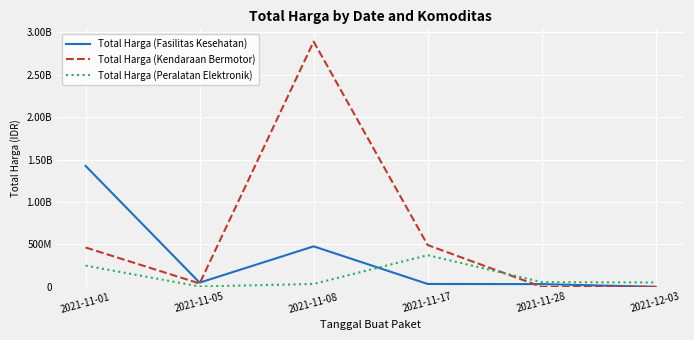

Is this an area chart (filled region under the line)?

No